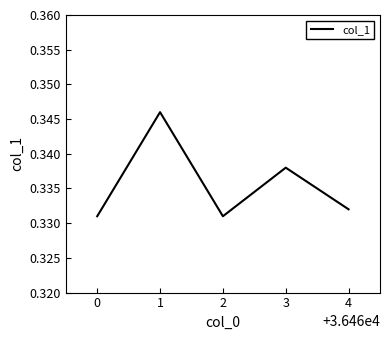

Is it true that the value at 1 is 0.6?

False